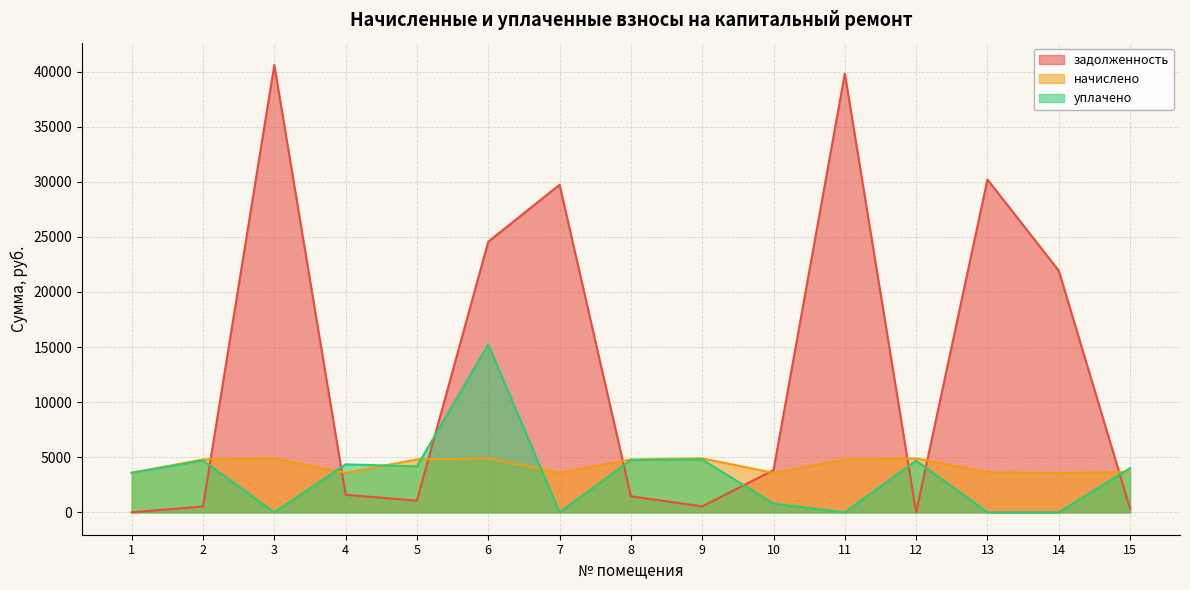

Reading left to right, what are all the values shown in this chart?

задолженность: 1=0.0	2=533.2	3=40587.8	4=1593.6	5=1063.0	6=24558.6	7=29724.7	8=1457.7	9=544.0	10=3833.3	11=39811.9	12=0.0	13=30202.1	14=21926.9	15=340.4
начислено: 1=3585.6	2=4802.4	3=4896.0	4=3585.6	5=4802.4	6=4896.0	7=3585.6	8=4802.4	9=4896.0	10=3585.6	11=4802.4	12=4896.0	13=3643.2	14=3564.0	15=3686.4
уплачено: 1=3588.9	2=4703.0	3=0.0	4=4357.5	5=4173.0	6=15229.2	7=0.0	8=4740.5	9=4794.0	10=790.0	11=0.0	12=4692.0	13=0.0	14=0.0	15=4012.8